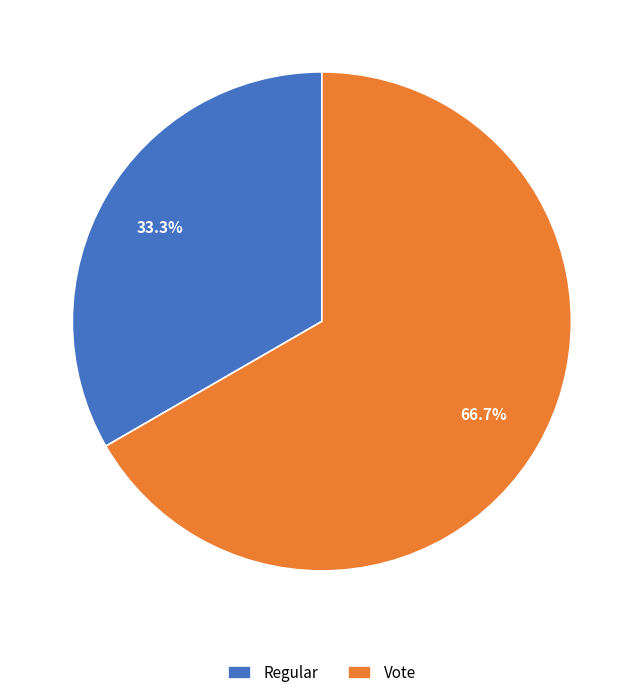

What is the smallest slice in the pie chart?

Regular